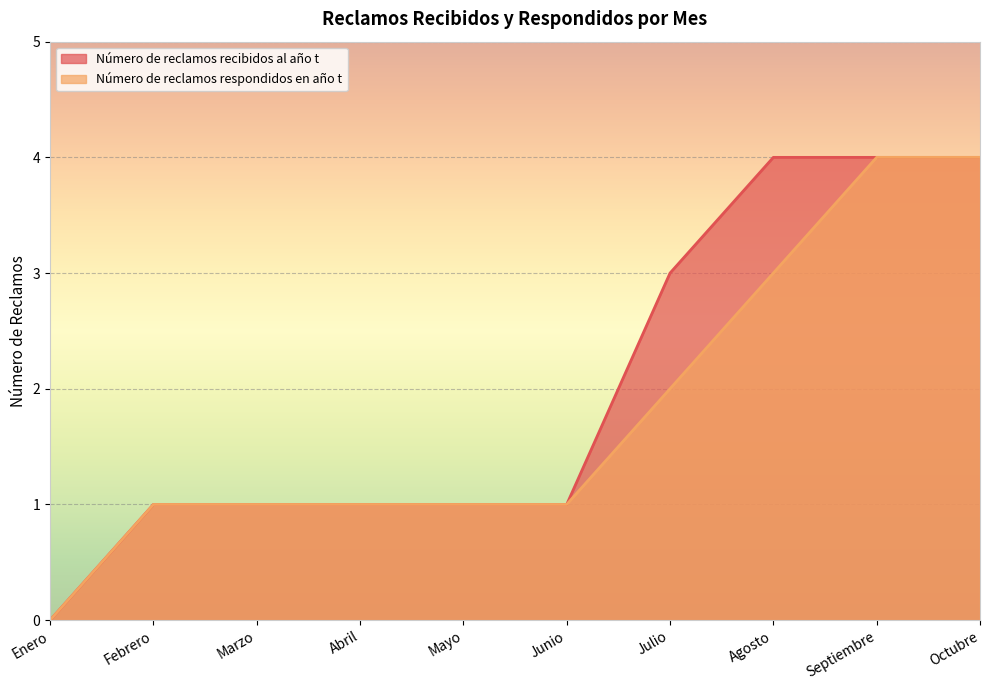

Count the Número de reclamos respondidos en año t values in the range 1 to 3.

7